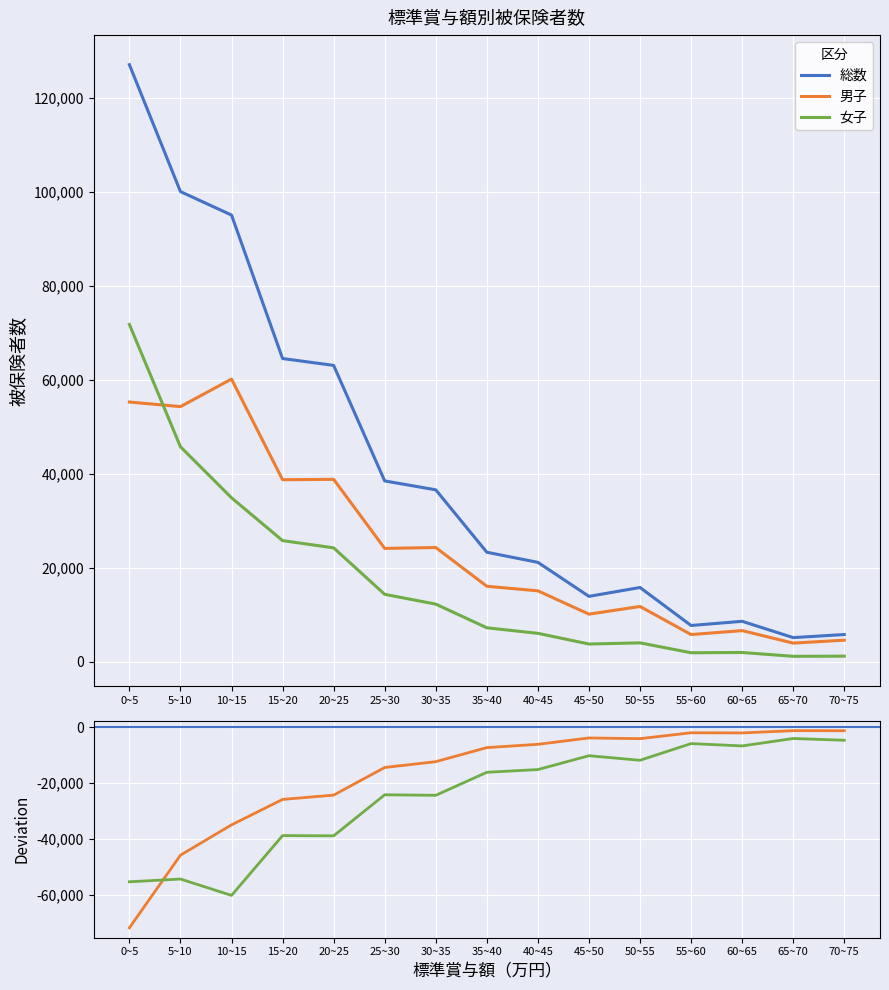

Where is the first local maximum for 総数?

50~55